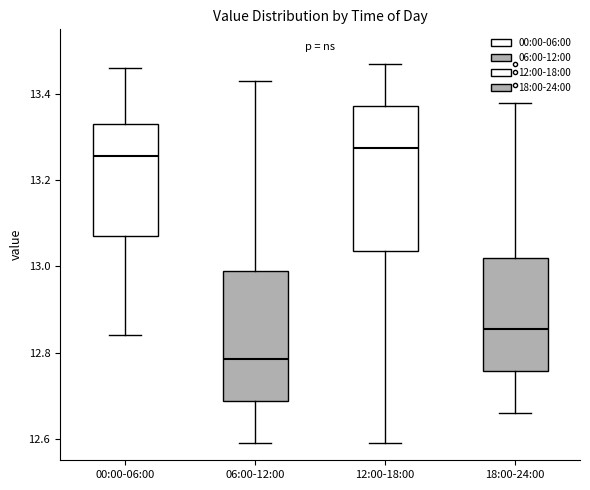

Where is the upper edge of the box for 00:00-06:00 on the y-axis? The values are not printed on the chart, so give them approximately, as read against the axis.

13.34